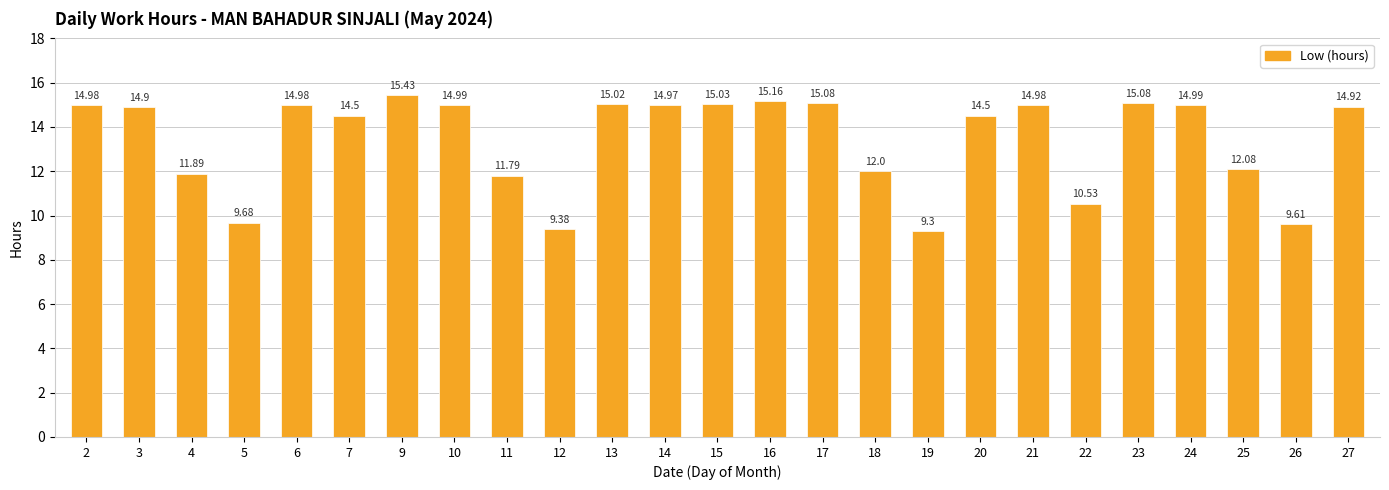

What is the average value?

13.4